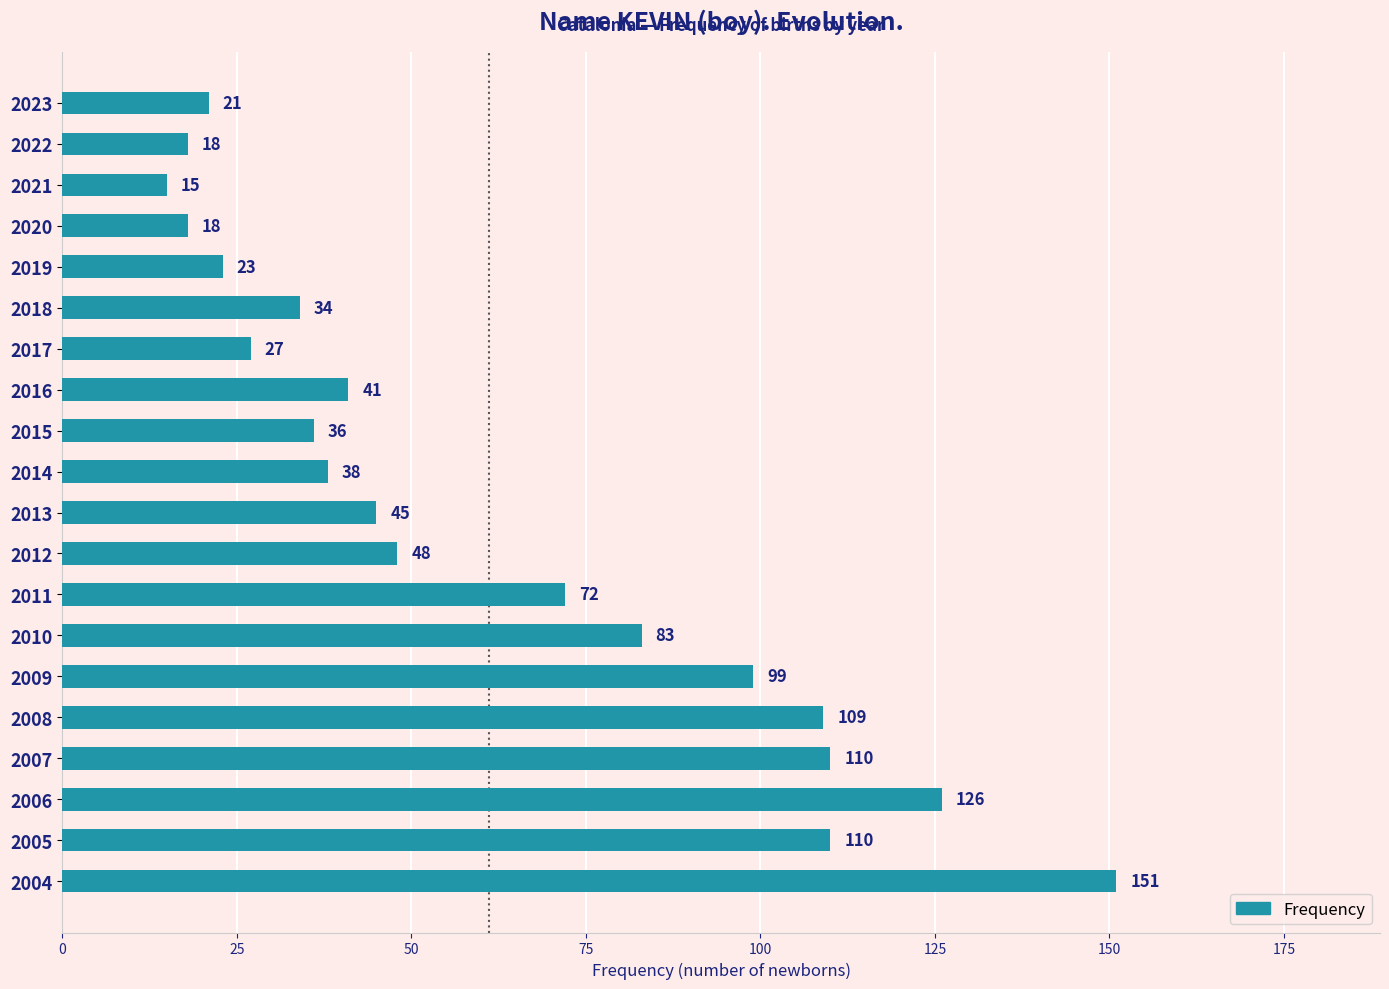

What is the average value?

61